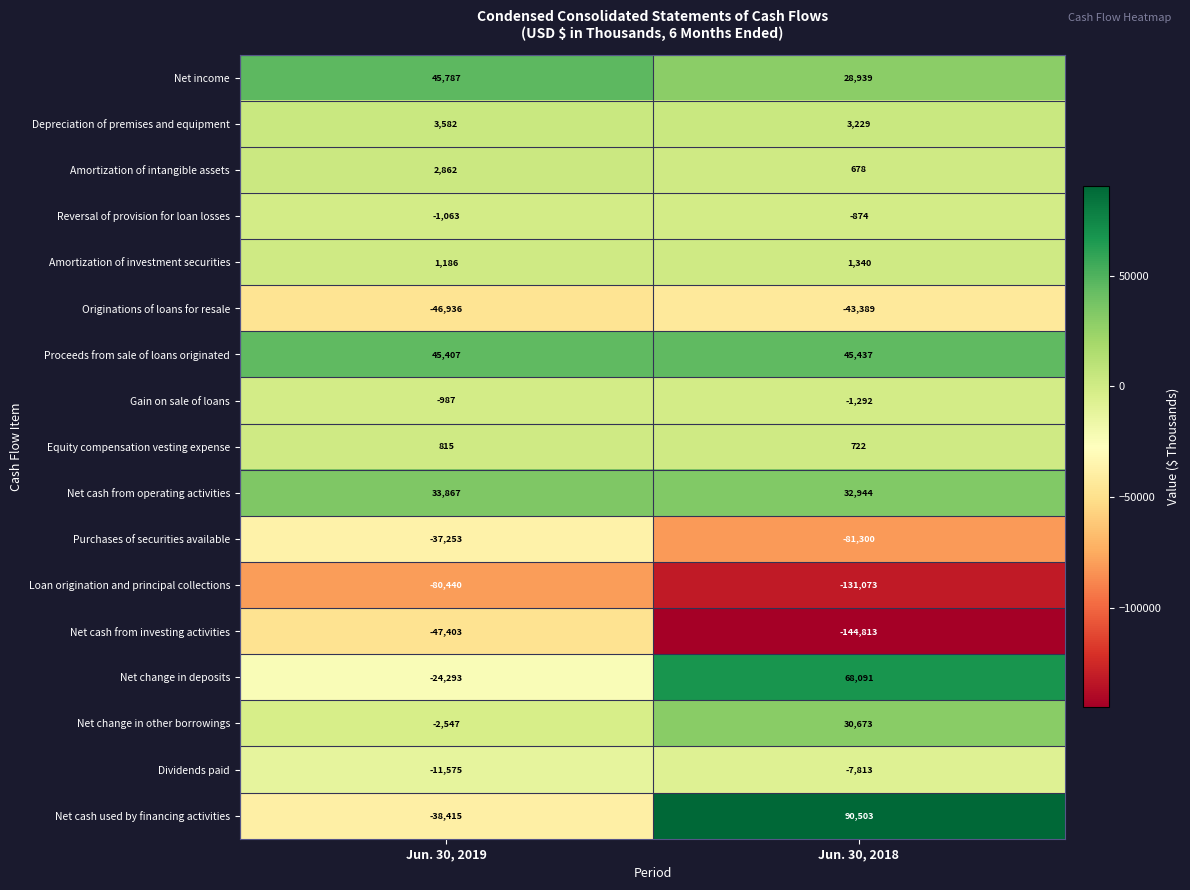

What is the highest value of the Originations of loans for resale series?

-43389